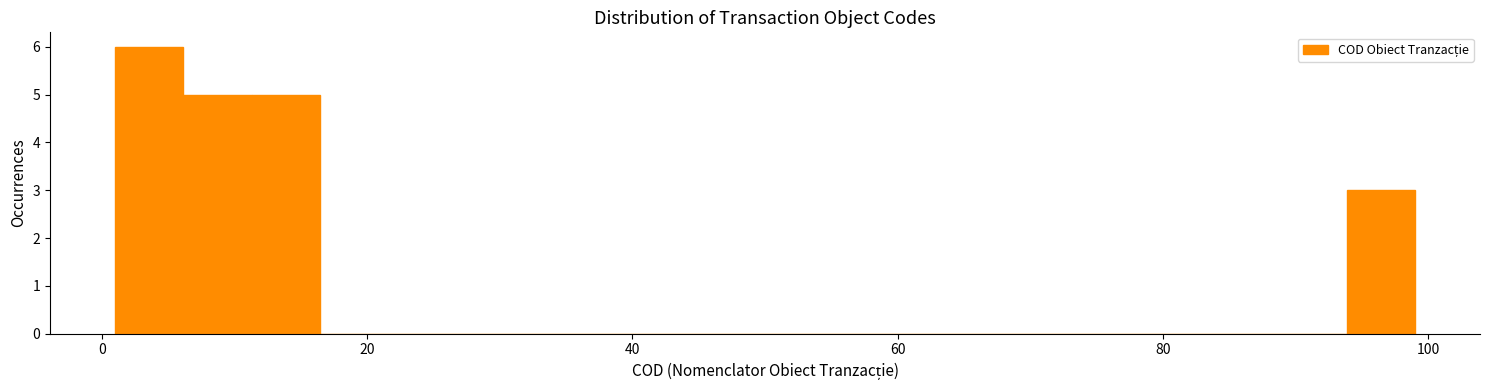

Around what value on the x-axis is the tallest bar? Give the approximate position of its centre, as read against the axis.

4